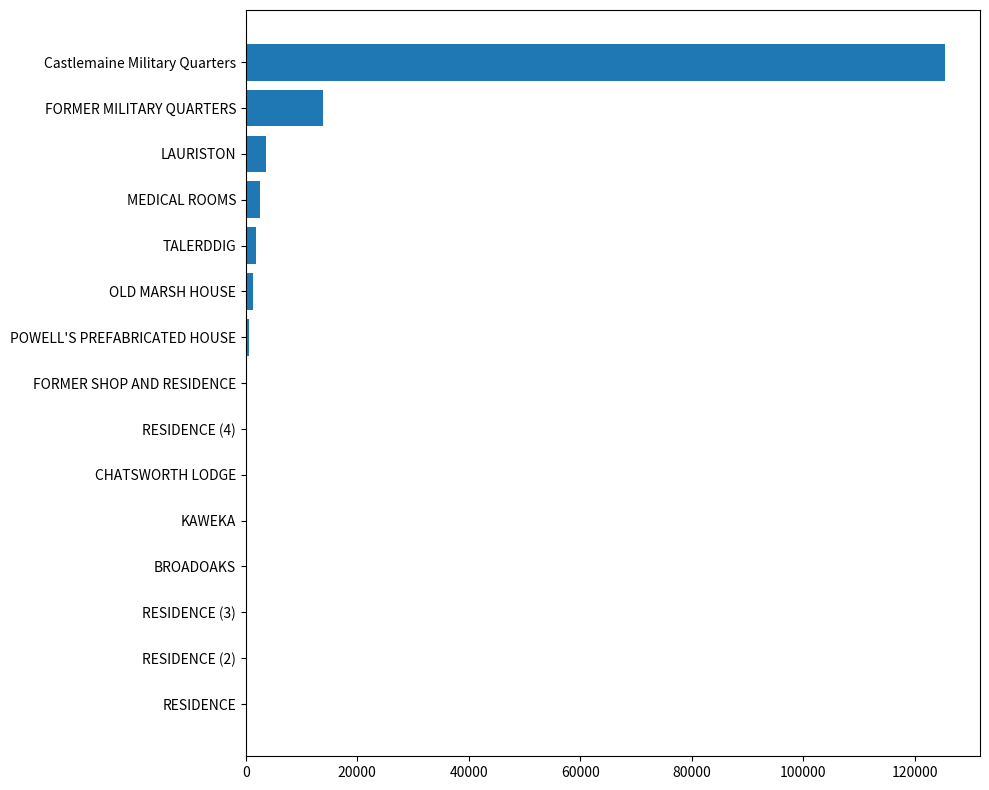

What is the maximum value shown in the chart?

125456